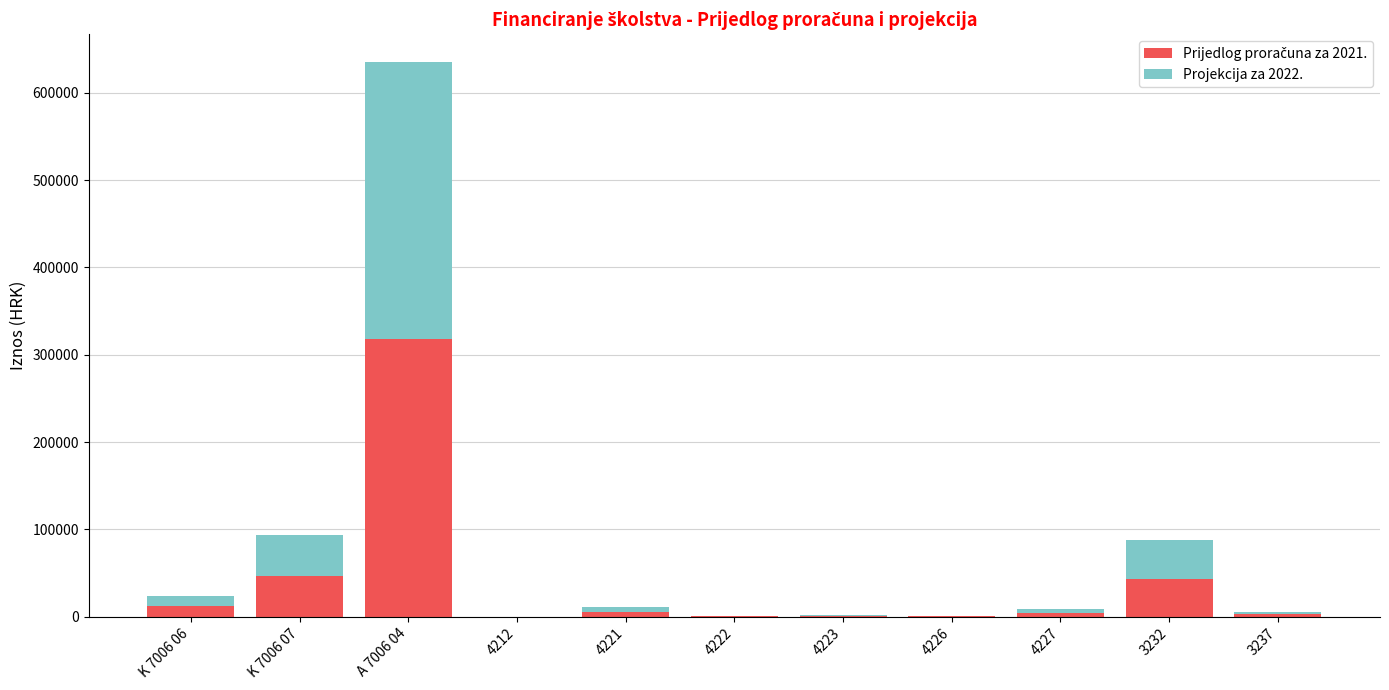

At which category is the sum across all series the highest?

A 7006 04